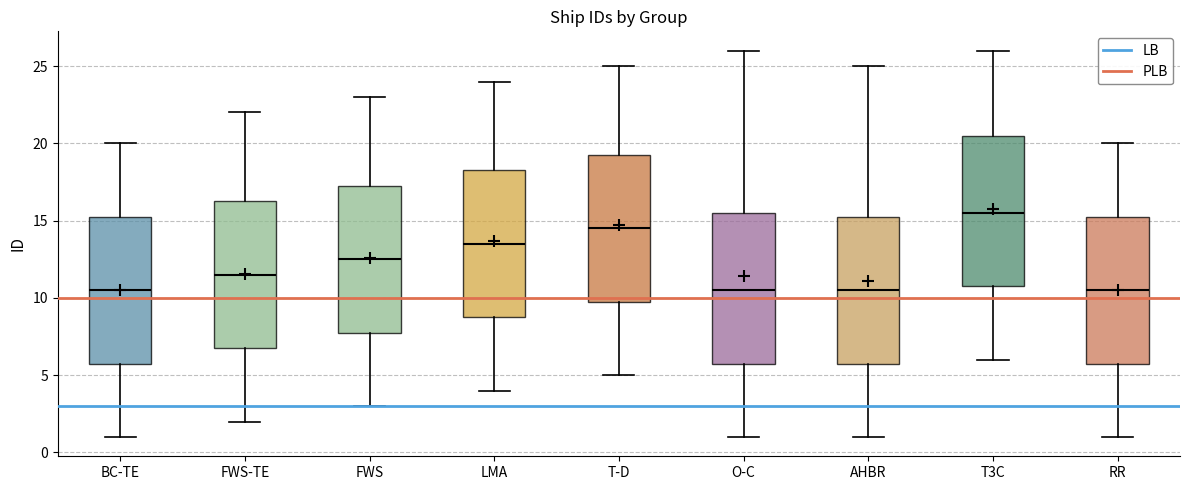

Reading left to right, transcribe this box plot: for each box, give where its median line is, the range the box spans, and where its two whiskers end, as read against the y-axis. The values are not printed on the chart, so give them approximately, as read against the axis.

BC-TE: median 10.5, box 6.0 to 15.5, whiskers 1.0 to 20.0
FWS-TE: median 11.5, box 7.0 to 16.5, whiskers 2.0 to 22.0
FWS: median 12.5, box 8.0 to 17.5, whiskers 3.0 to 23.0
LMA: median 13.5, box 9.0 to 18.5, whiskers 4.0 to 24.0
T-D: median 14.5, box 10.0 to 19.5, whiskers 5.0 to 25.0
O-C: median 10.5, box 6.0 to 15.5, whiskers 1.0 to 26.0
AHBR: median 10.5, box 6.0 to 15.5, whiskers 1.0 to 25.0
T3C: median 15.5, box 11.0 to 20.5, whiskers 6.0 to 26.0
RR: median 10.5, box 6.0 to 15.5, whiskers 1.0 to 20.0